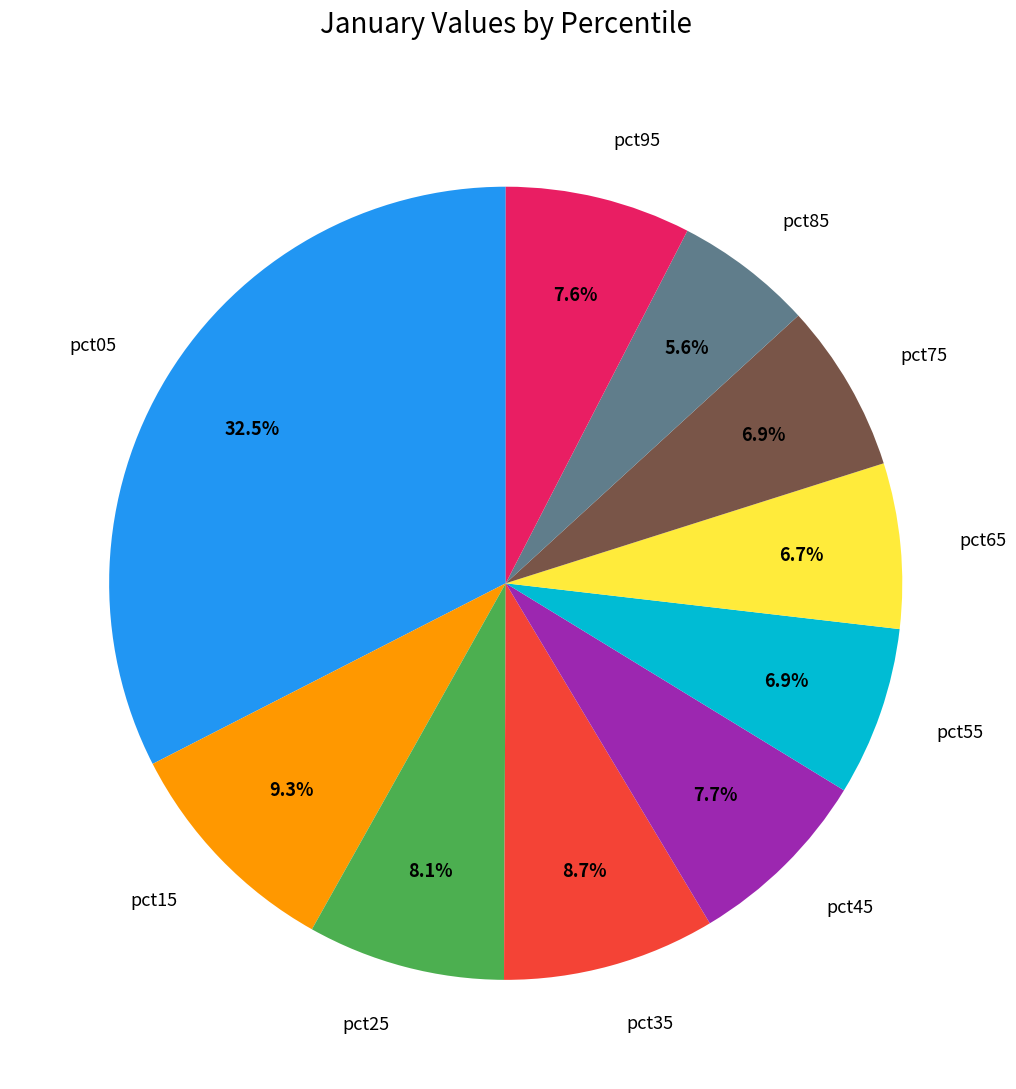

True or false: pct95 accounts for 8% of the total.

True